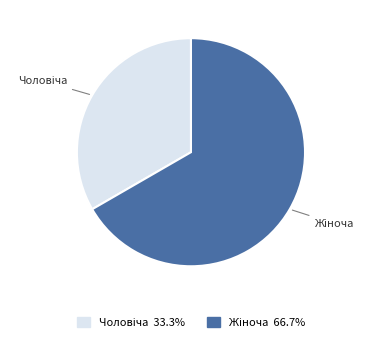

Is there a majority slice in this chart?

Yes